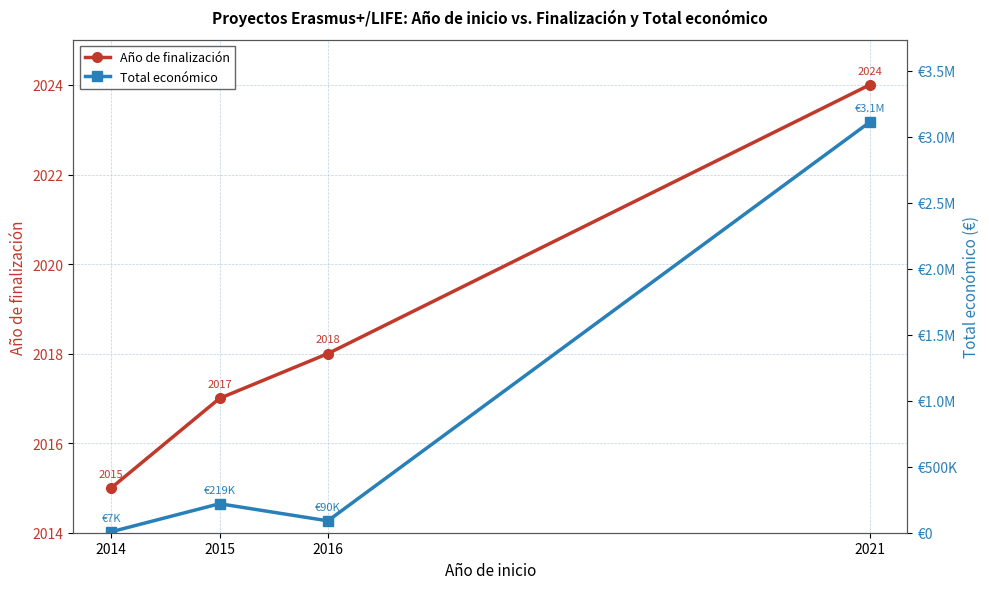

Rank the series by their average value, from lowest to highest.

Año de finalización, Total económico